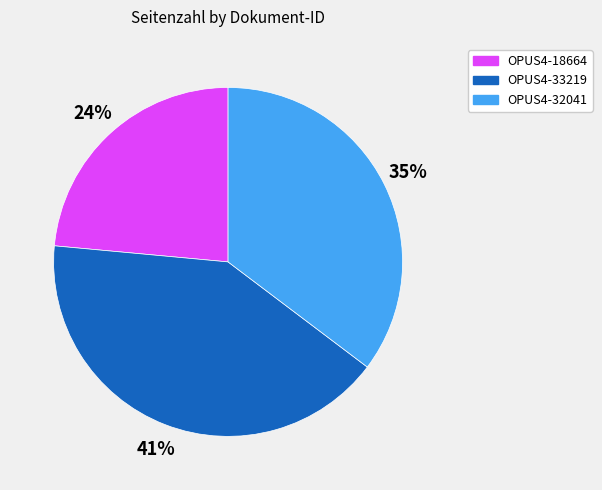

To the nearest percent, what is the average slice percentage?

33%